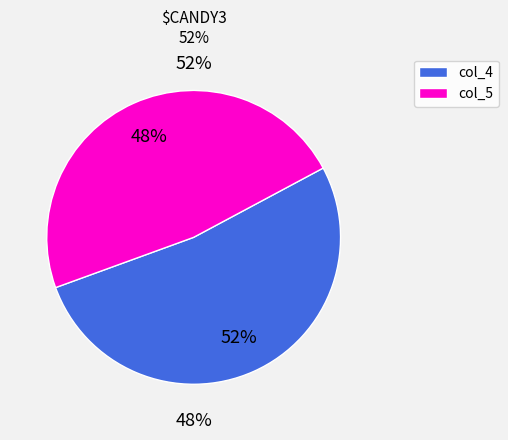

To the nearest percent, what is the combined percentage of col_5 and col_4?

100%